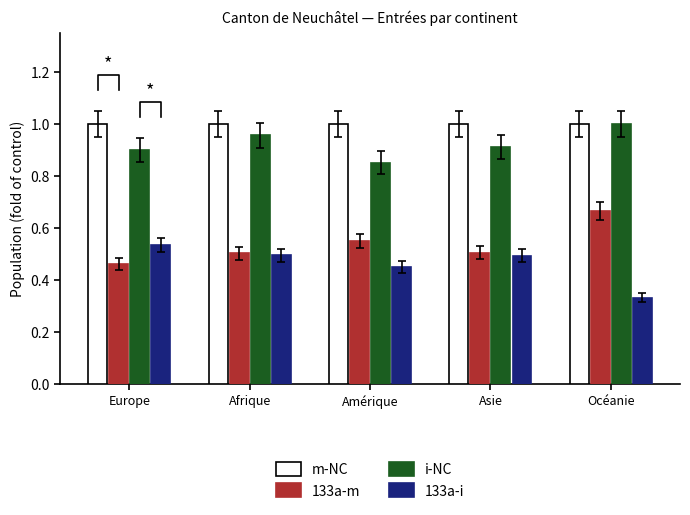

At which category does the chart reach its minimum across all series?

Océanie